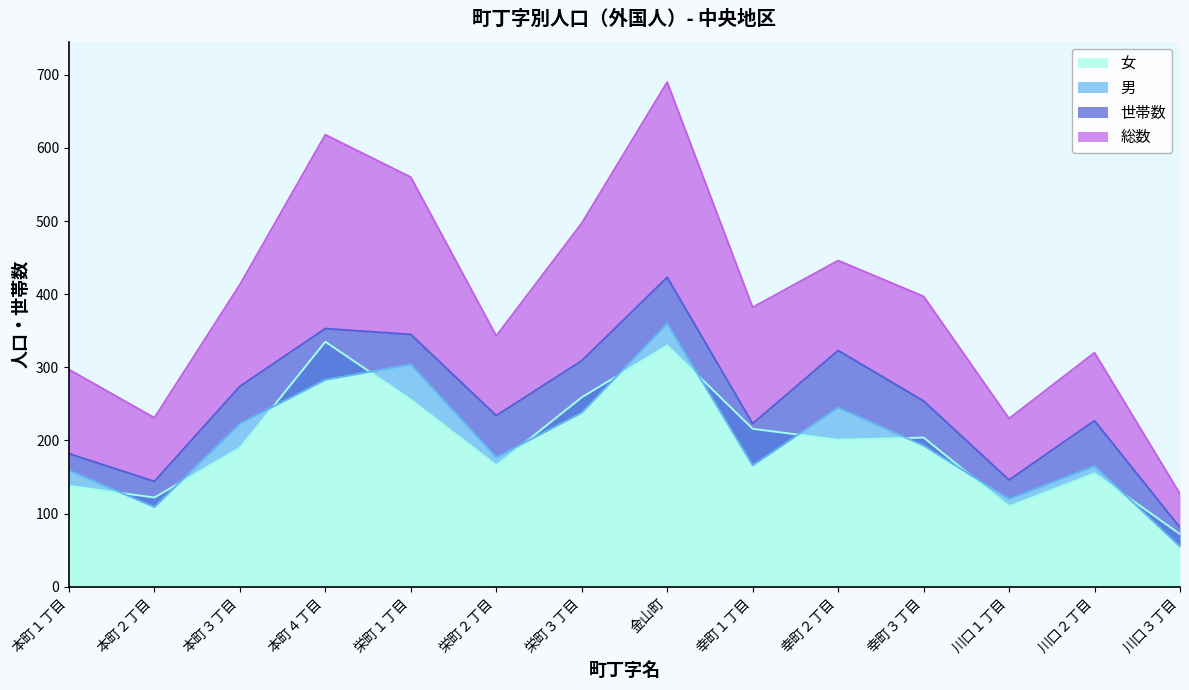

What is the label of the 1st point from the left?

本町１丁目